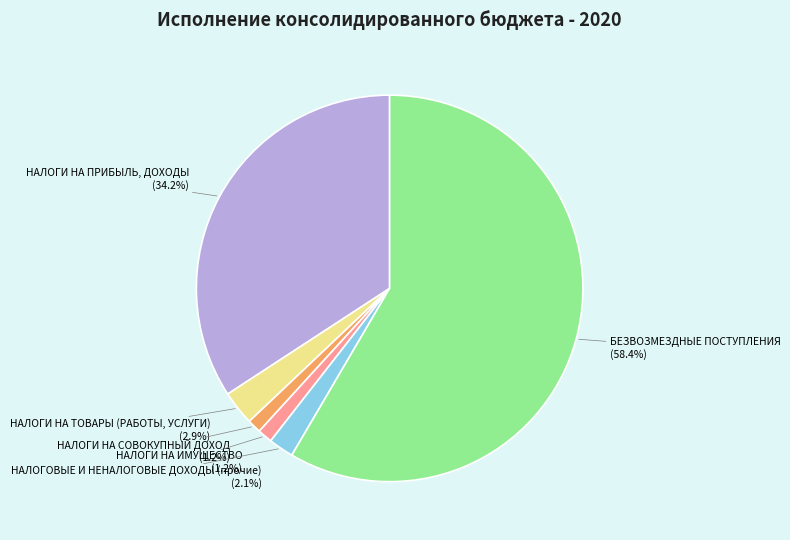

True or false: НАЛОГОВЫЕ И НЕНАЛОГОВЫЕ ДОХОДЫ (прочие) accounts for 2% of the total.

True